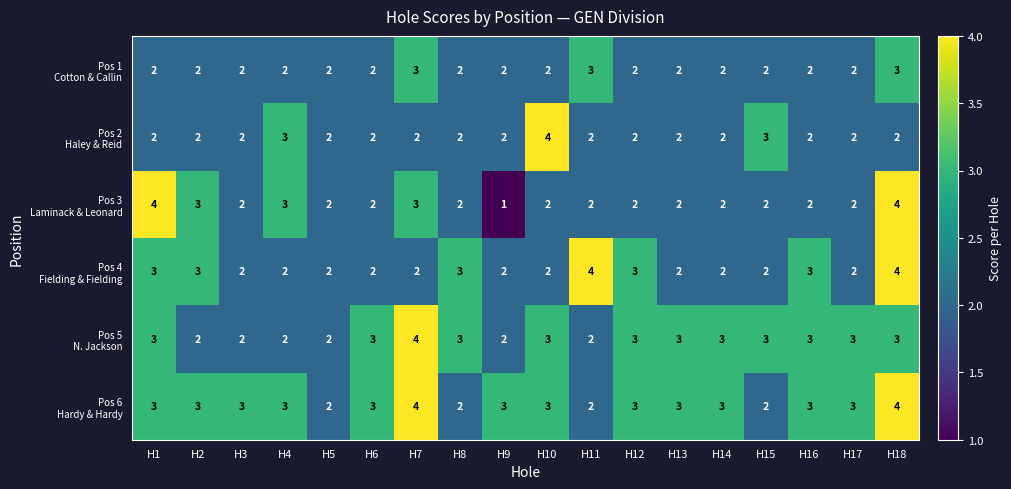

What is the smallest value displayed?

1